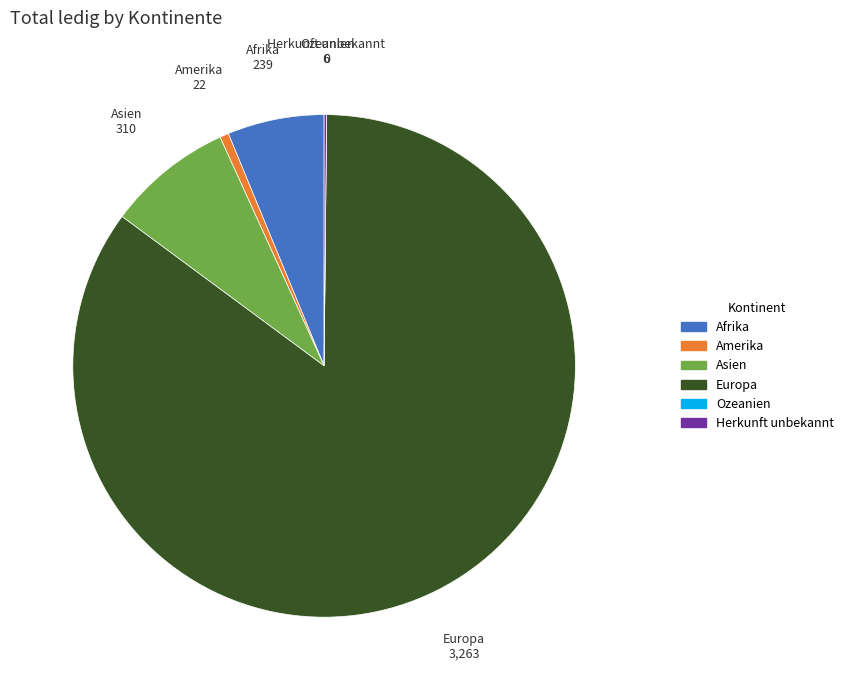

Which slice represents more than half of the pie?

Europa